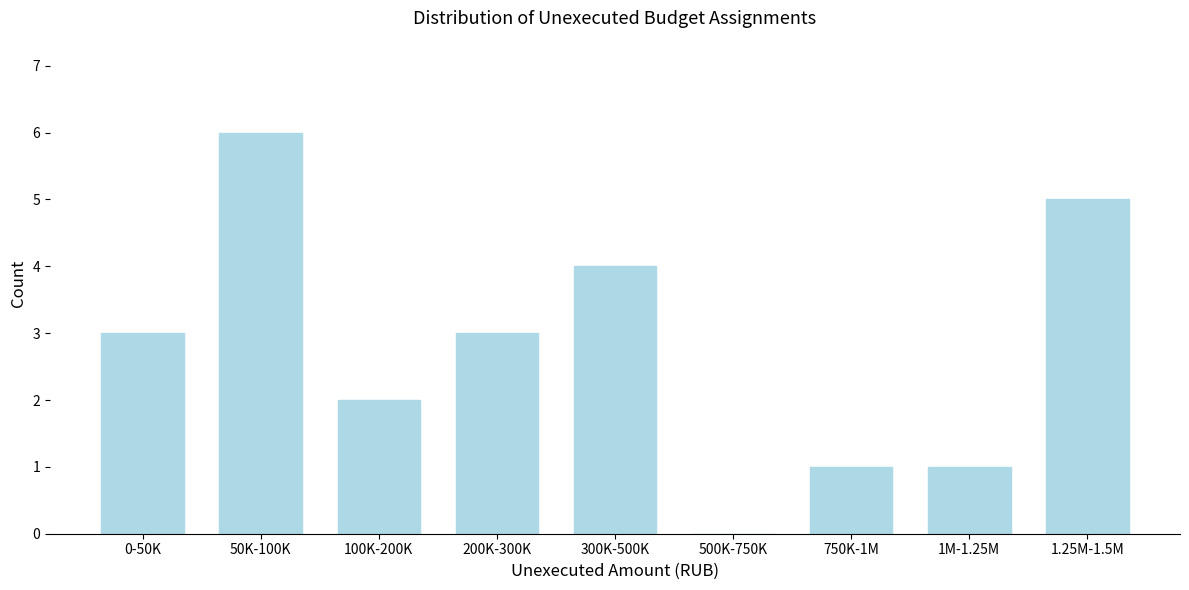

Reading right to left, list all the values displayed in this chart.

1.25M-1.5M=5	1M-1.25M=1	750K-1M=1	500K-750K=0	300K-500K=4	200K-300K=3	100K-200K=2	50K-100K=6	0-50K=3